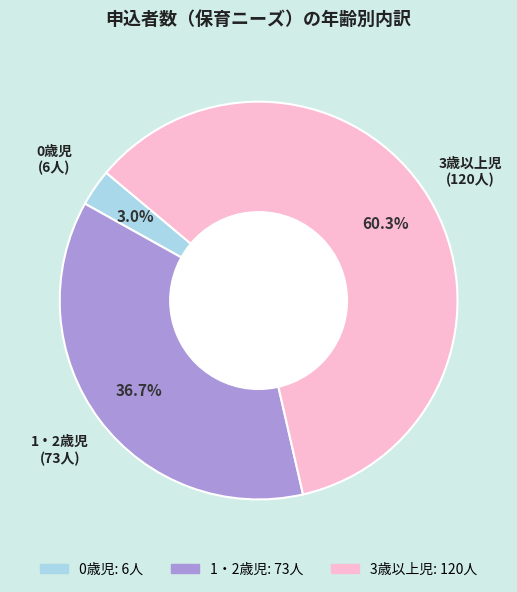

What is the smallest slice in the pie chart?

0歳児